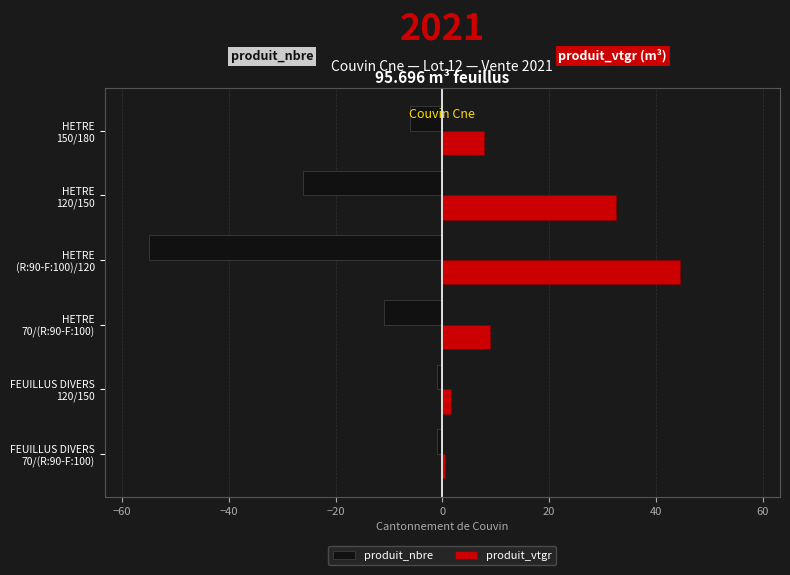

Which series has the largest total across all categories?

produit_vtgr